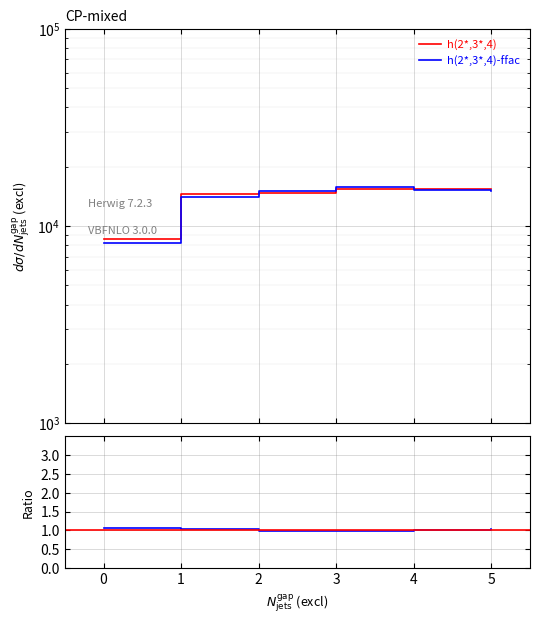

What is the value of the Ratio point at the 6th from the left?

1.0